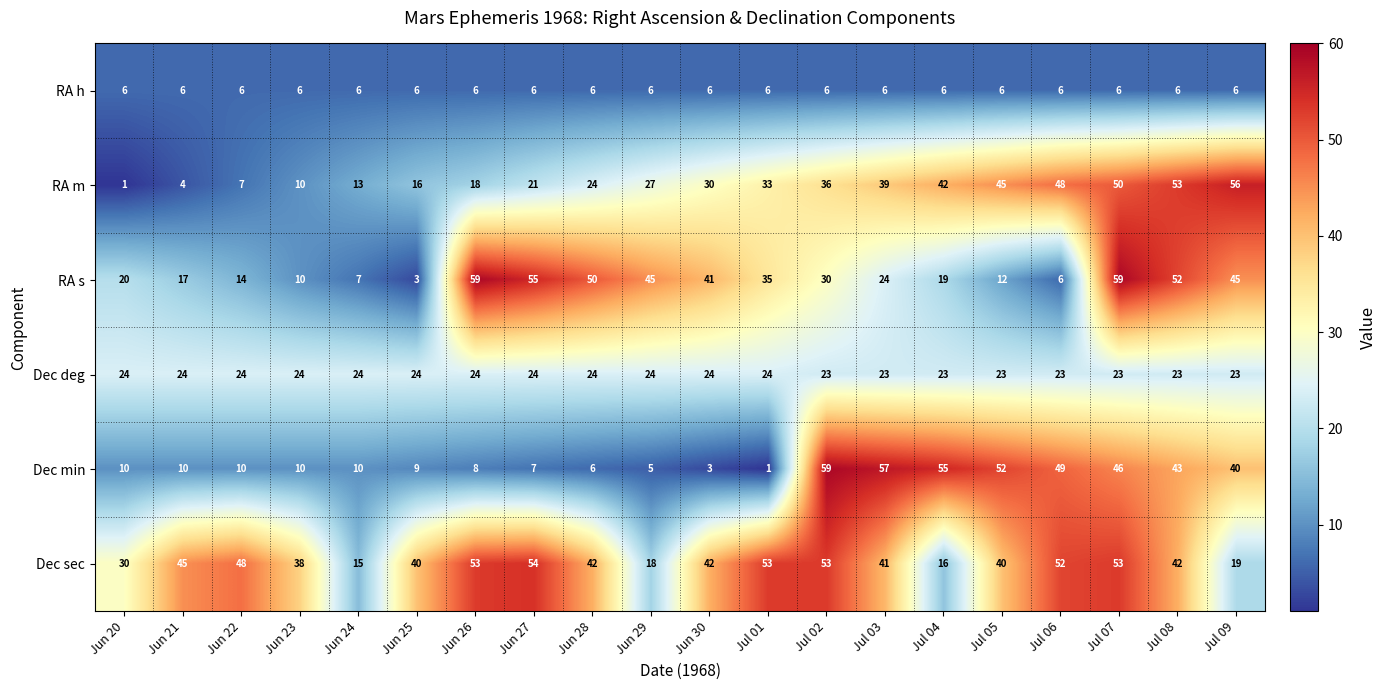

What is the spread (max minus min) of values at Jun 23?

32